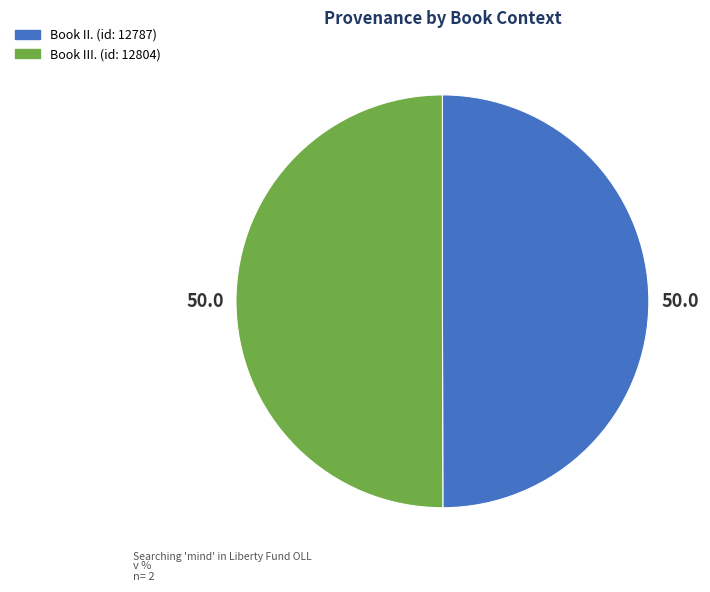

Combined, do Book III. (id: 12804) and Book II. (id: 12787) account for over 50%?

Yes